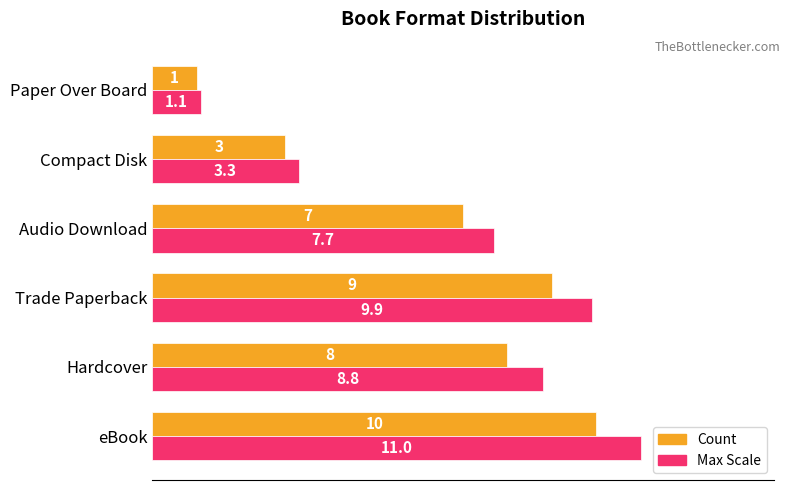

Between Hardcover and Trade Paperback, which series saw the biggest shift?

Max Scale